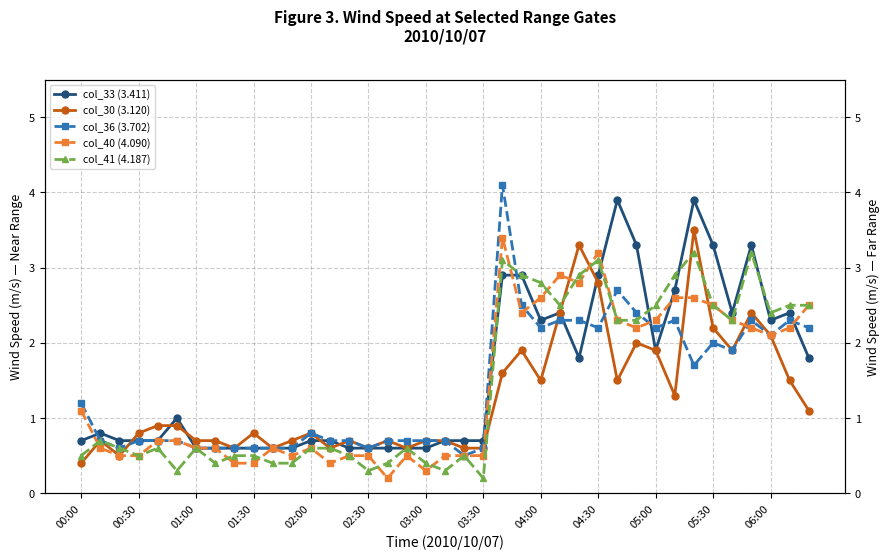

What value does the col_40 (4.090) series have at 19?

0.5